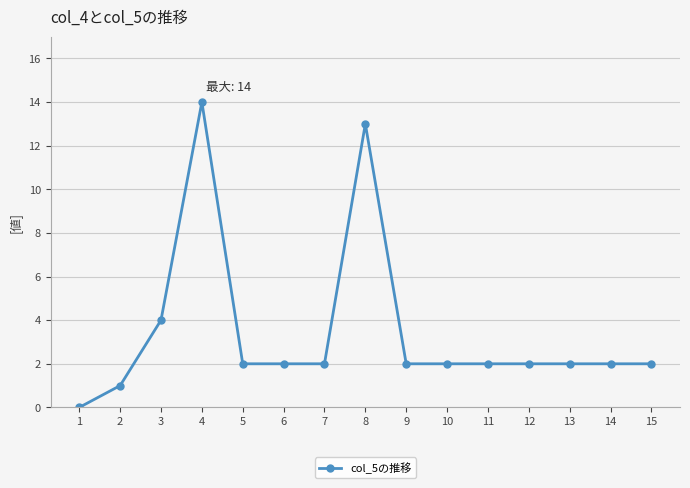

True or false: the data has more than 1 interior local peaks.

True